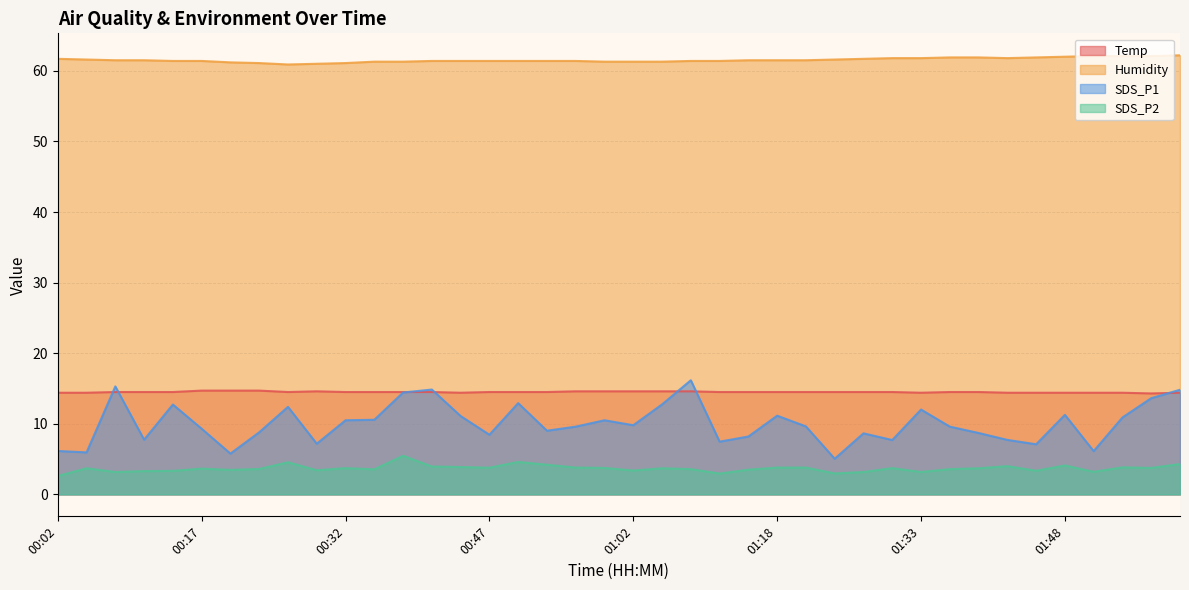

Does the chart have visible grid lines?

Yes